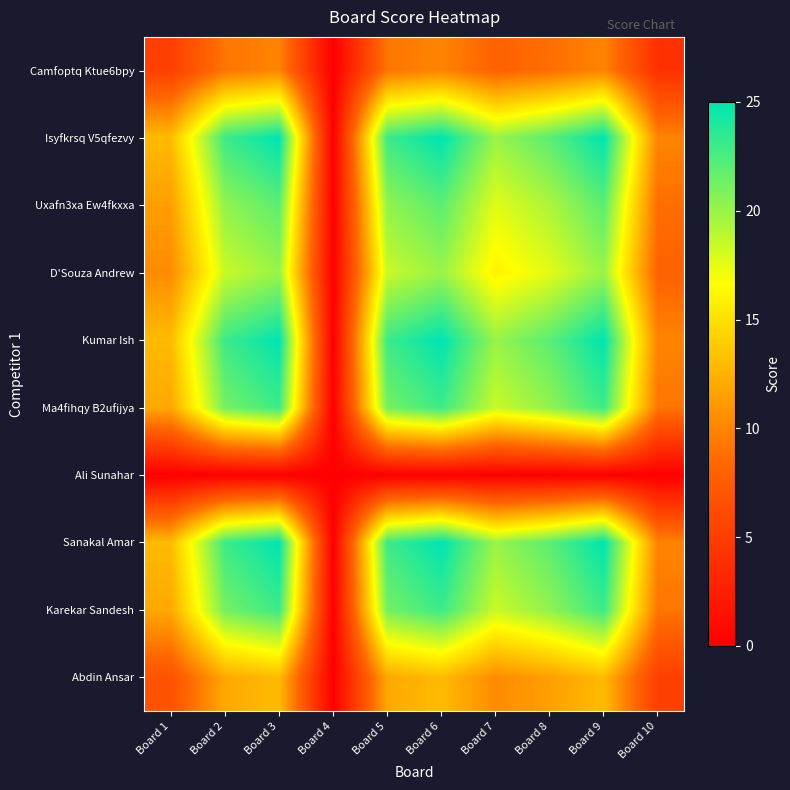

At which category is the sum across all series the highest?

Board 3